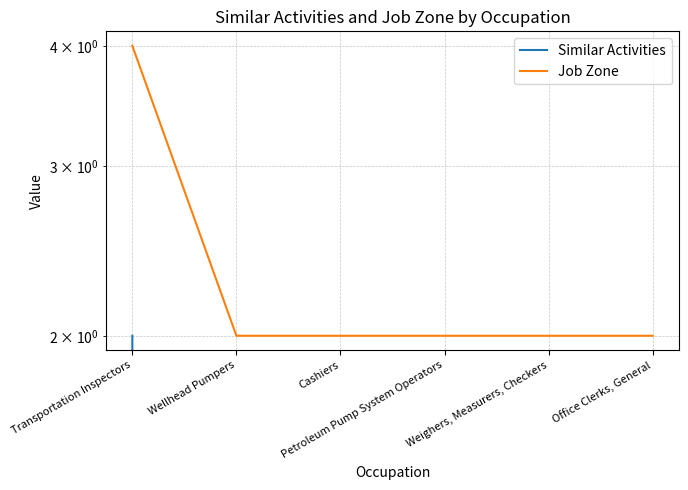

What is the difference between the highest and lowest values at Cashiers?

2